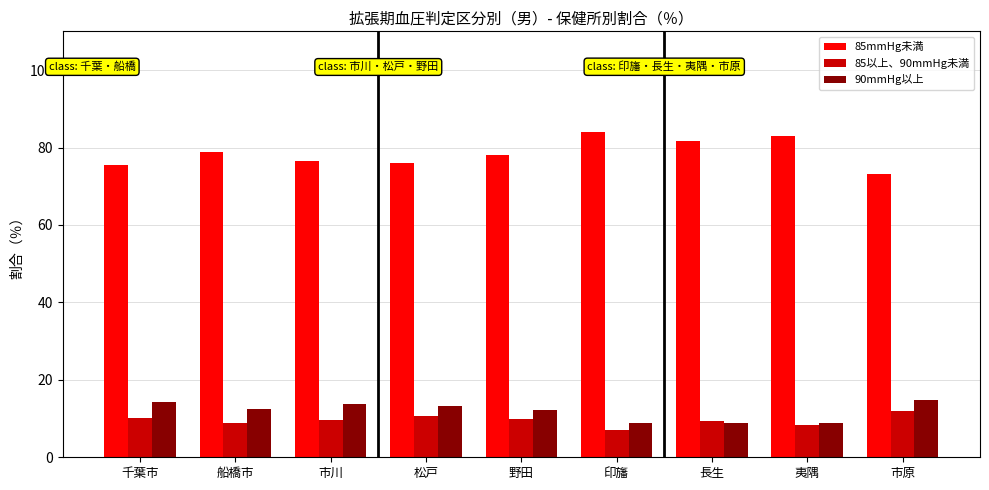

At which label does 90mmHg以上 first exceed 12?

千葉市